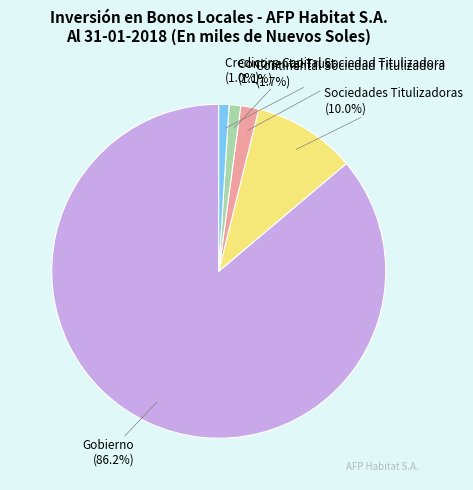

Count the number of slices in the pie.

5